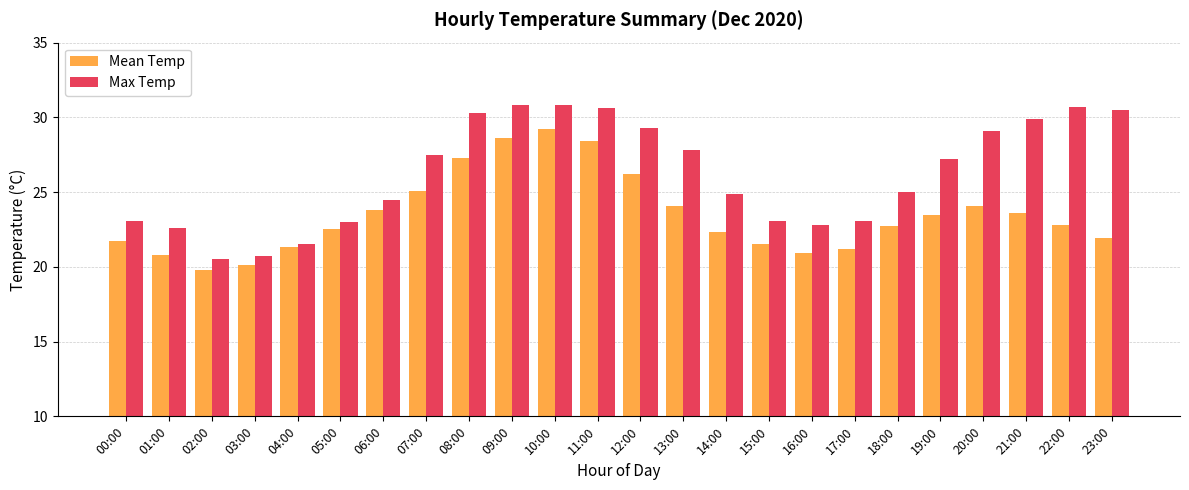

What is the highest value of the Mean Temp series?

29.2